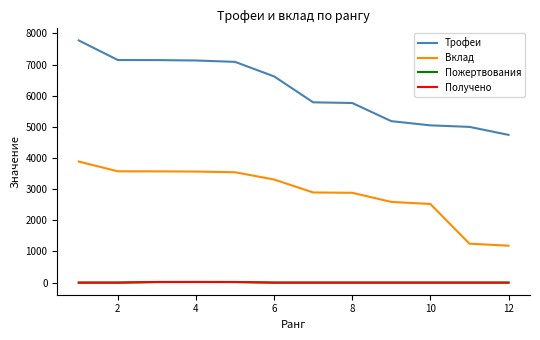

What is the greatest value displayed?

7777